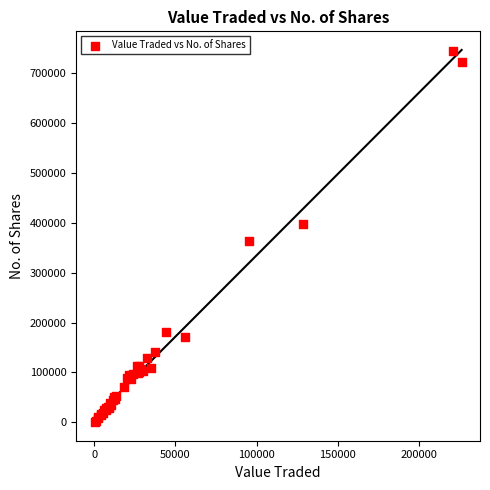

What Y value in the scatter plot is closest to 372833?

363679